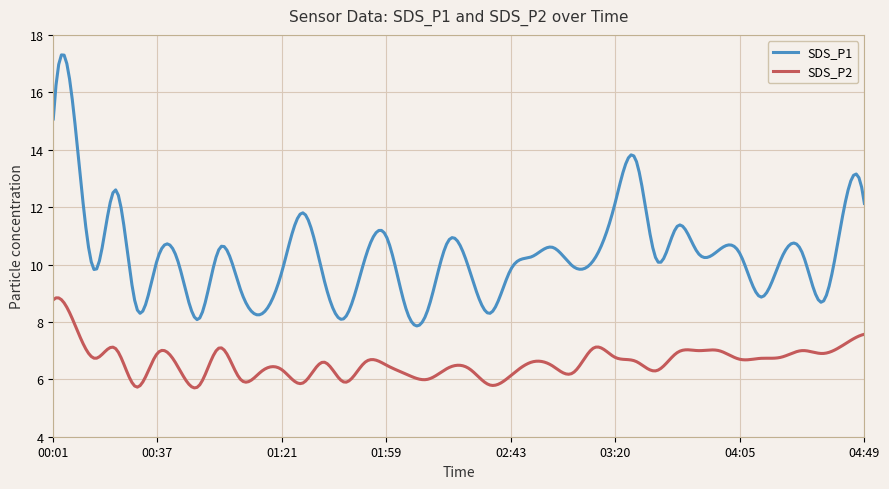

True or false: SDS_P2 and SDS_P1 intersect in this chart.

False